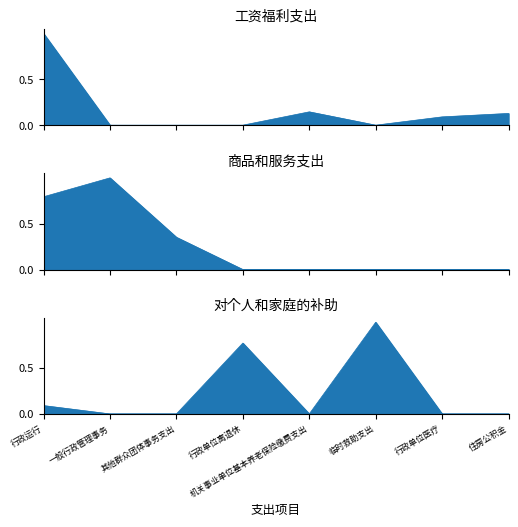

Which label corresponds to the largest value in the chart?

行政运行